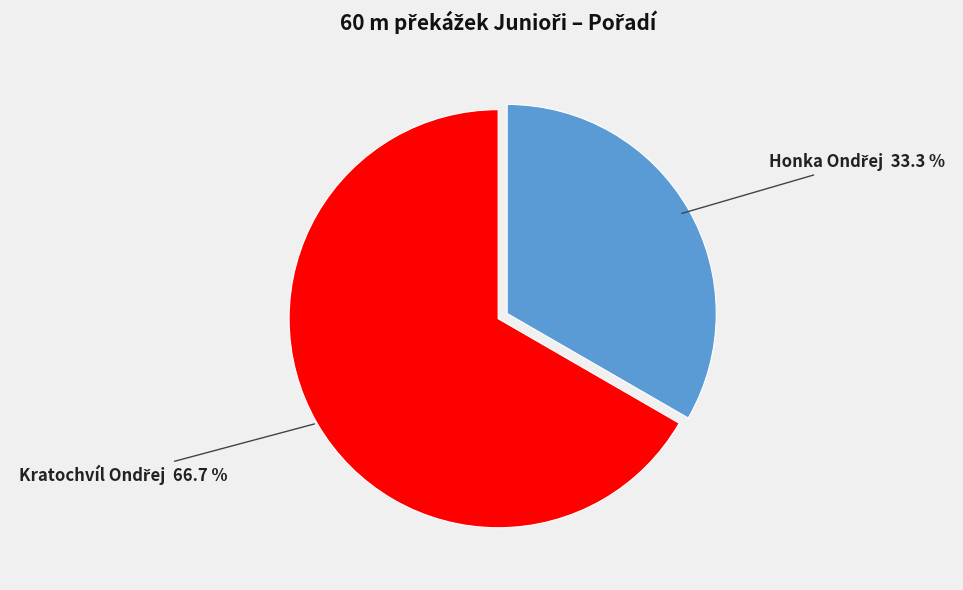

Is there a majority slice in this chart?

Yes